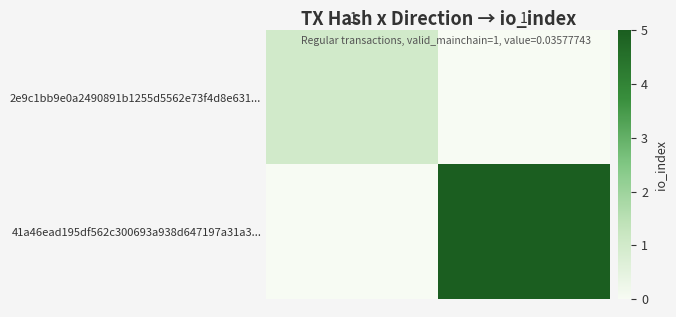

Reading left to right, extract all data points from this chart.

2e9c1bb9e0a2490891b1255d5562e73f4d8e631...: -1=1	1=0
41a46ead195df562c300693a938d647197a31a3...: -1=0	1=5